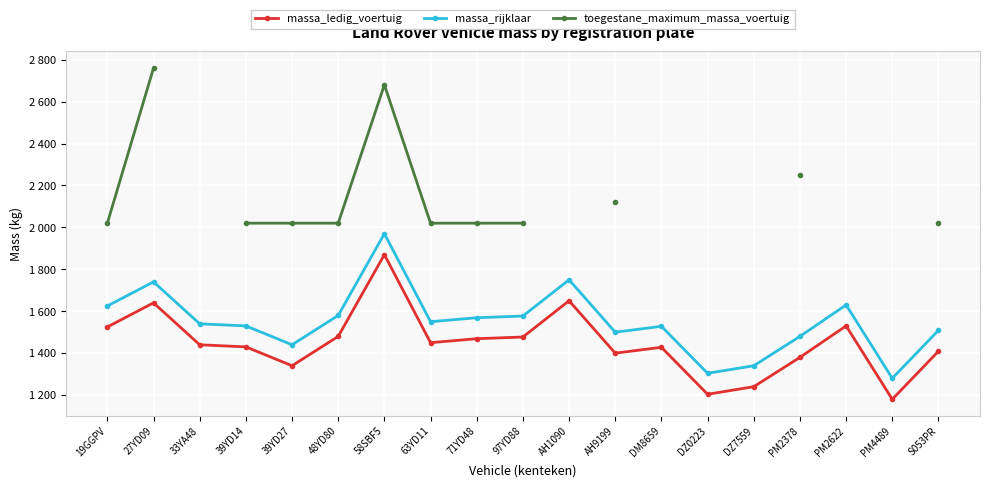

How many values in the massa_ledig_voertuig series exceed 1440?

9